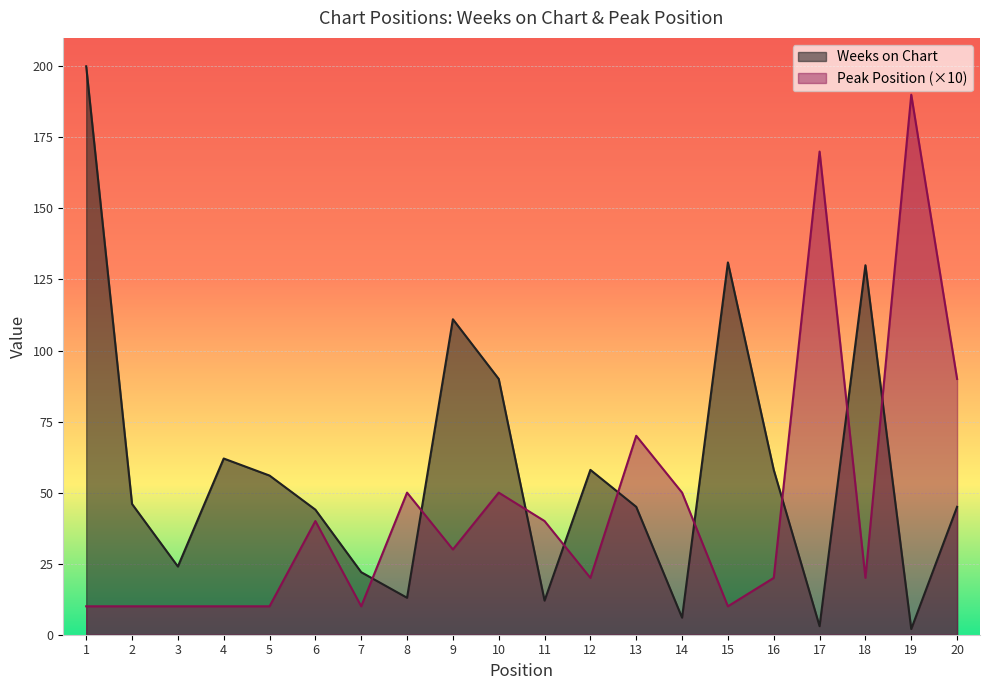

How many lines are shown in the chart?

2